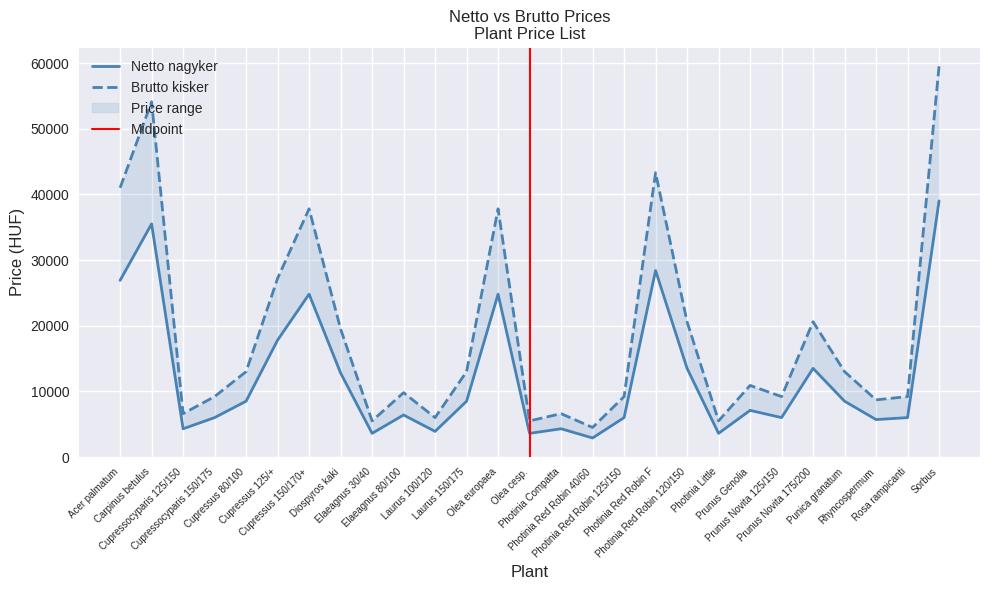

Rank the series by their average value, from highest to lowest.

Brutto kisker, Netto nagyker